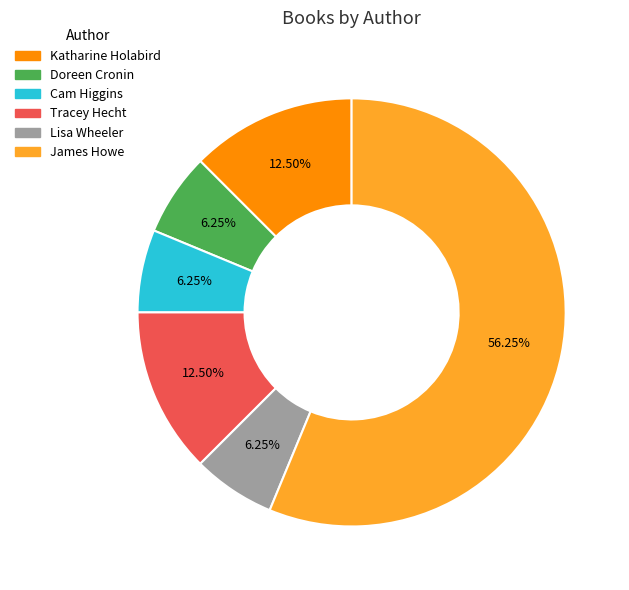

Is there any slice that represents more than half of the pie?

Yes